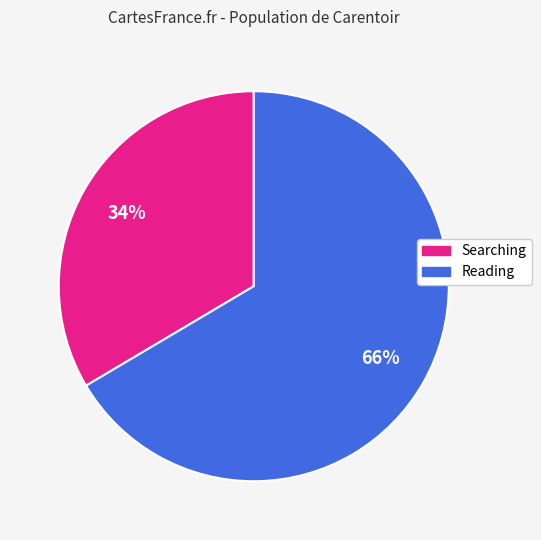

Is there any slice that represents more than half of the pie?

Yes